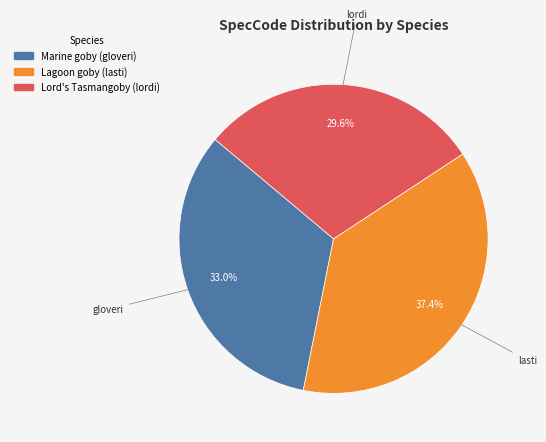

Does any single category account for the majority?

No